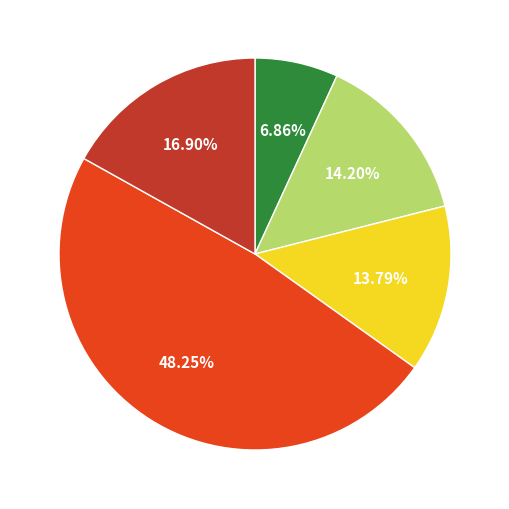

Is there any slice that represents more than half of the pie?

No